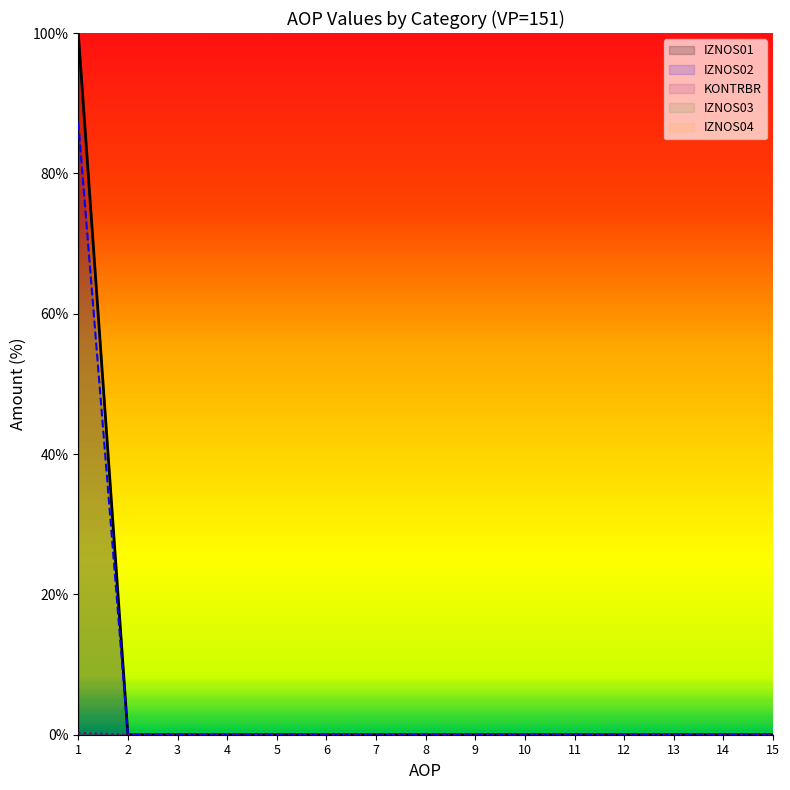

List the labels in order of IZNOS01 value, largest first.

1, 2, 3, 4, 5, 6, 7, 8, 9, 10, 11, 12, 13, 14, 15